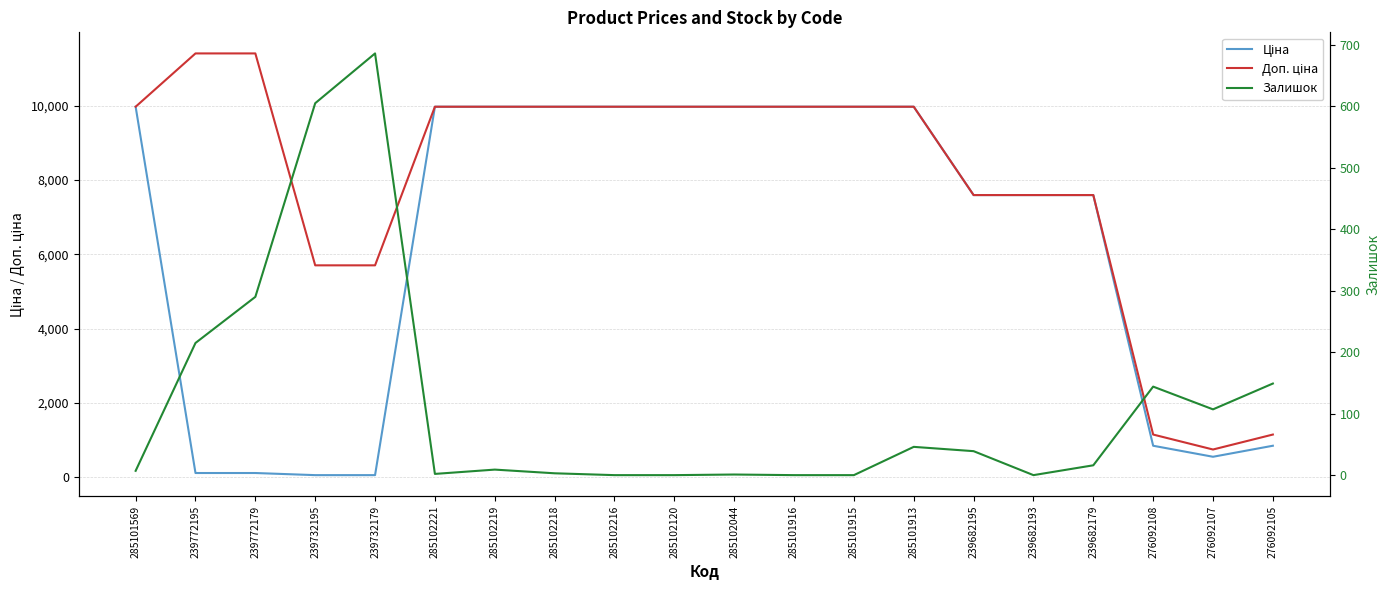

At which label does Доп. ціна first exceed 9974?

285101569